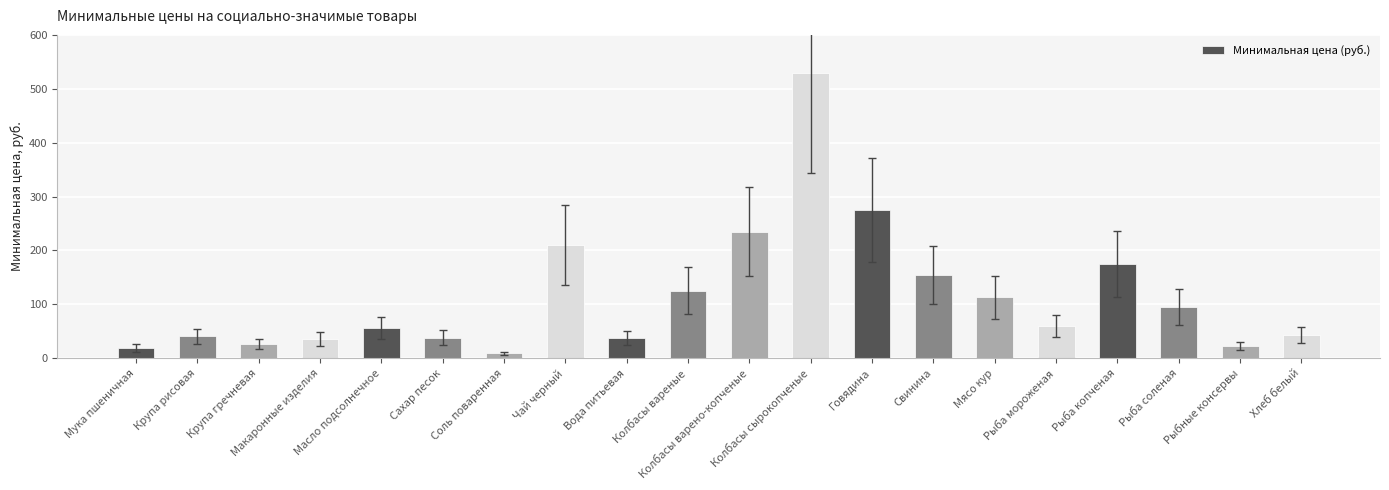

Where is the data nearest to the value 269?

Говядина